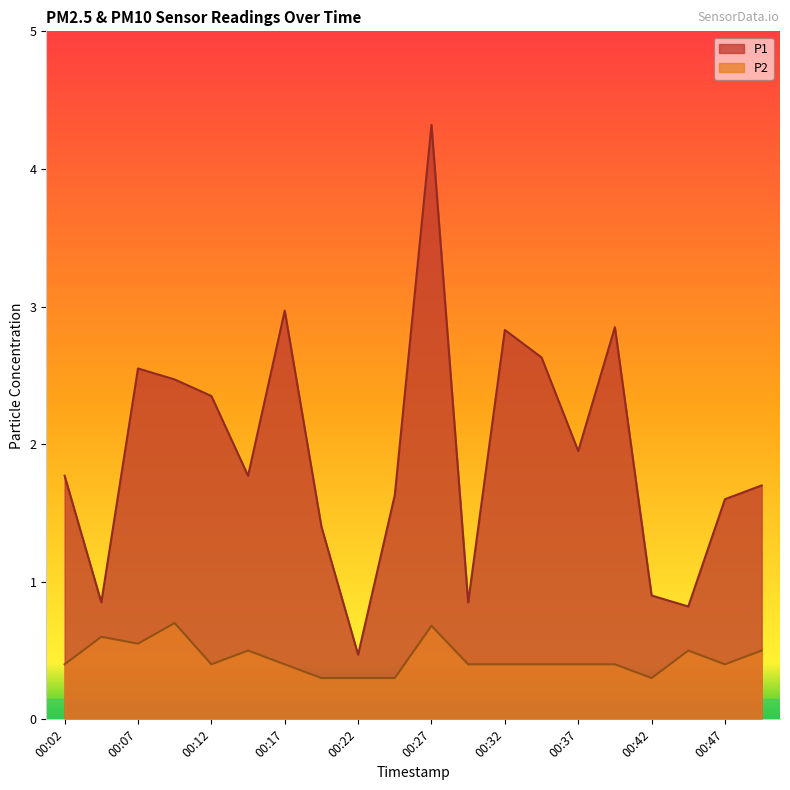

What is the spread (max minus min) of values at 00:12?

2.0